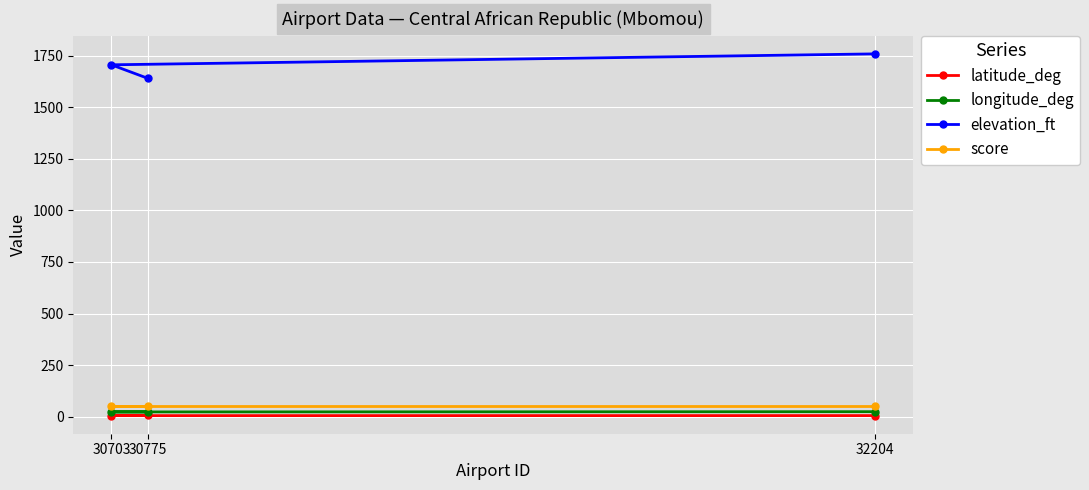

How many distinct data groups are displayed?

4